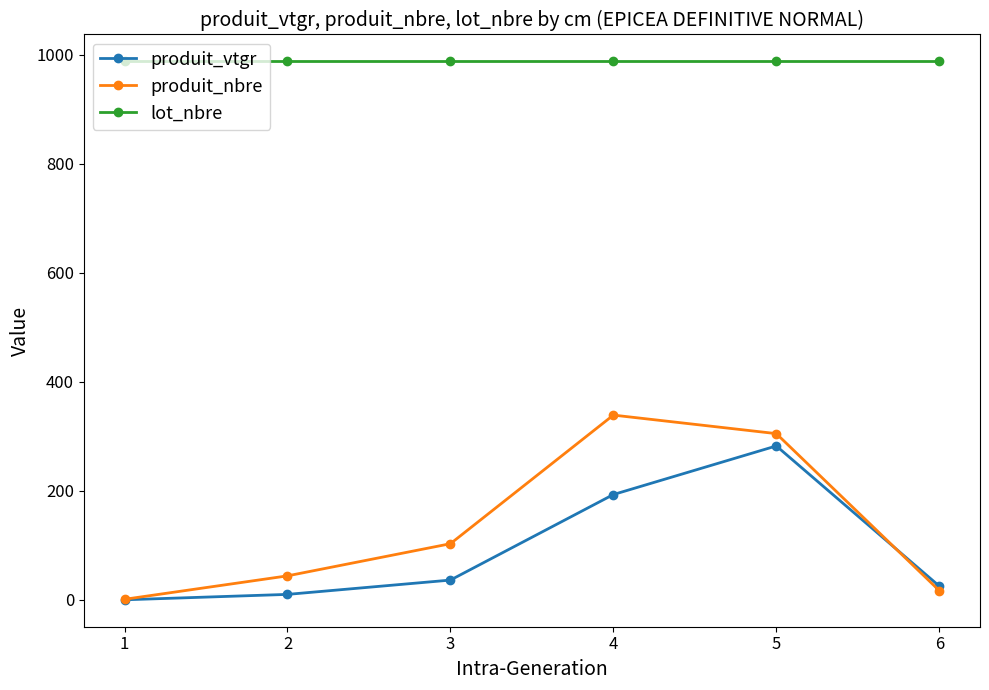

Which category has the lowest value in the produit_nbre series?

1